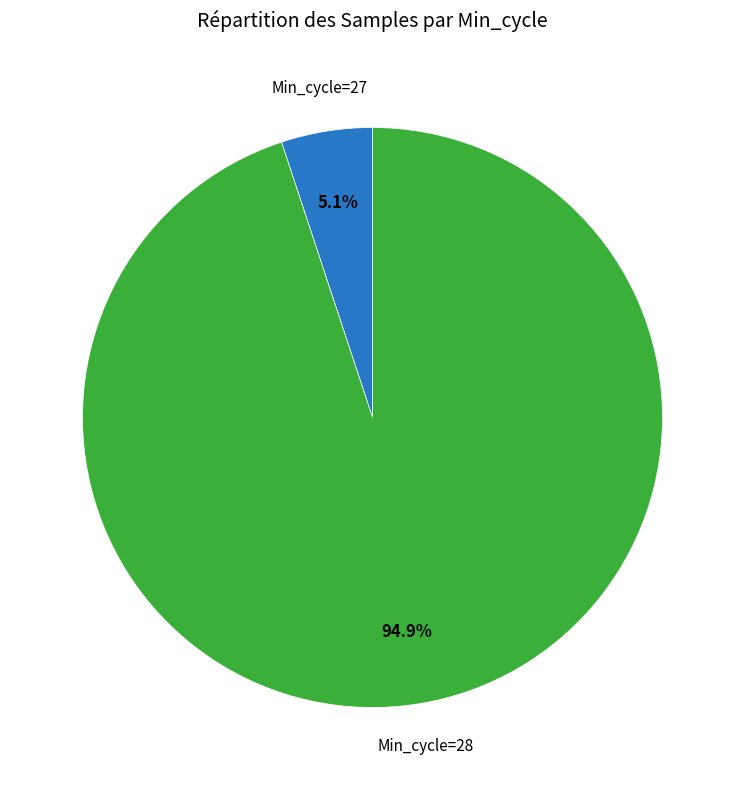

Is there any slice that represents more than half of the pie?

Yes